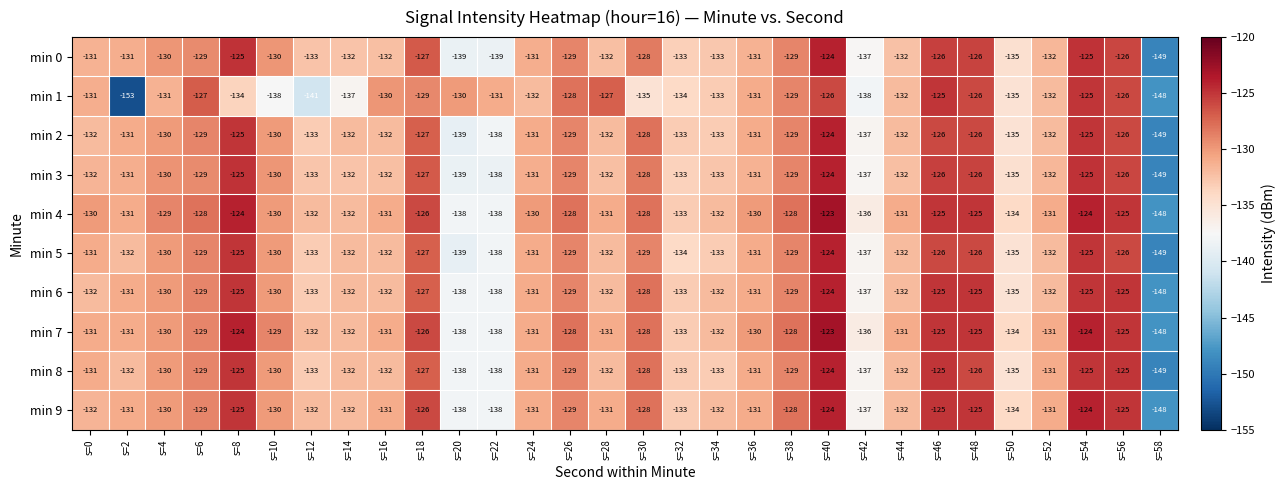

What is the difference between the maximum and minimum values in the min 9 series?

24